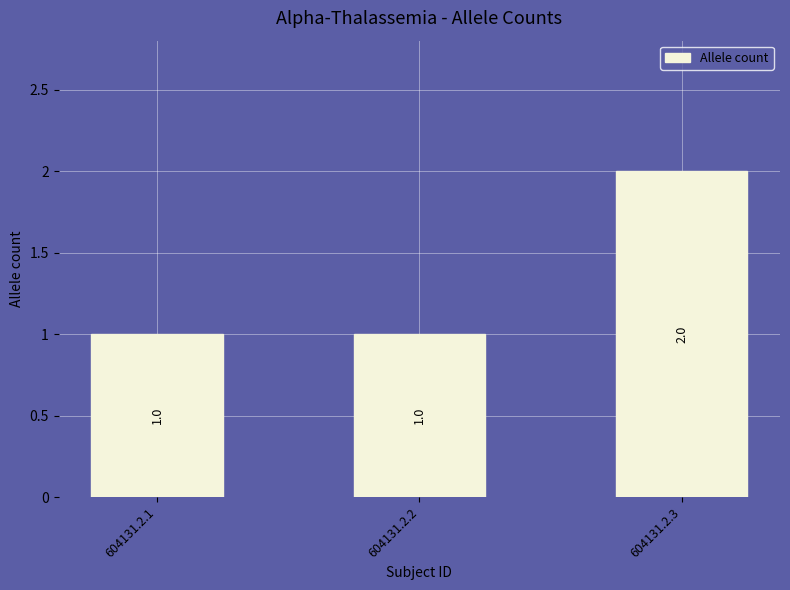

The value at 604131.2.1 is 2. True or false?

False